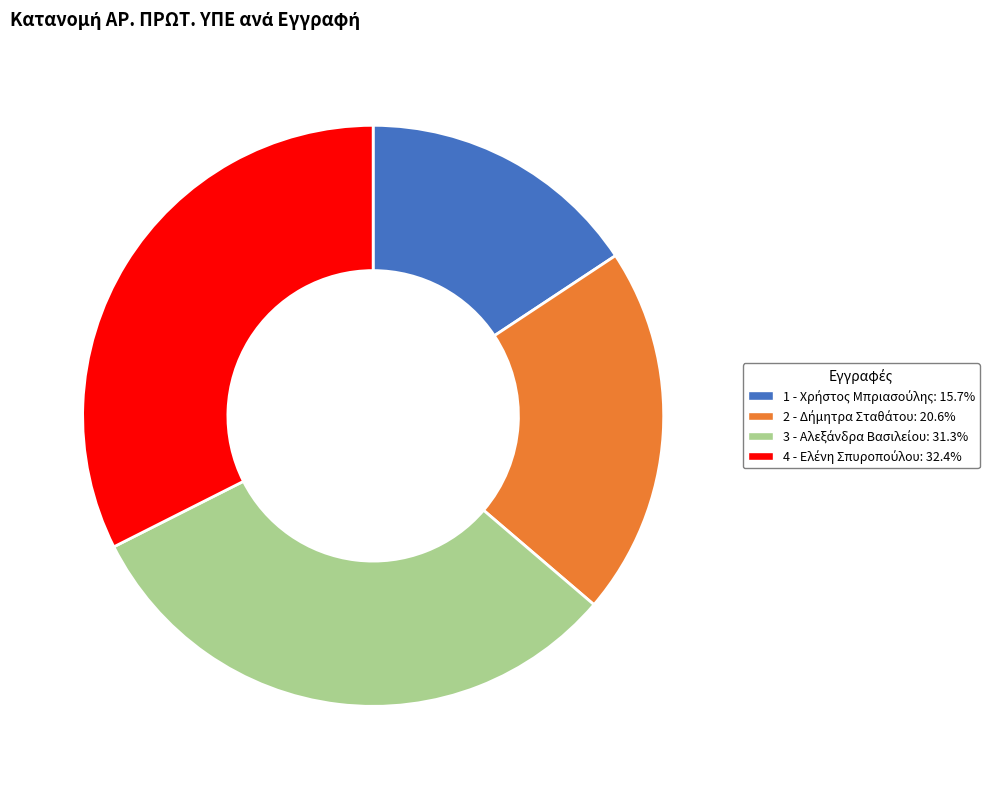

Is there a majority slice in this chart?

No